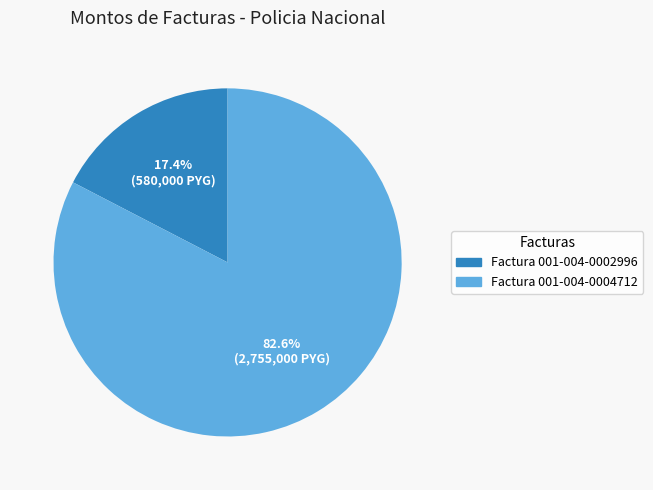

What percentage is the Factura 001-004-0004712 slice, to the nearest percent?

83%